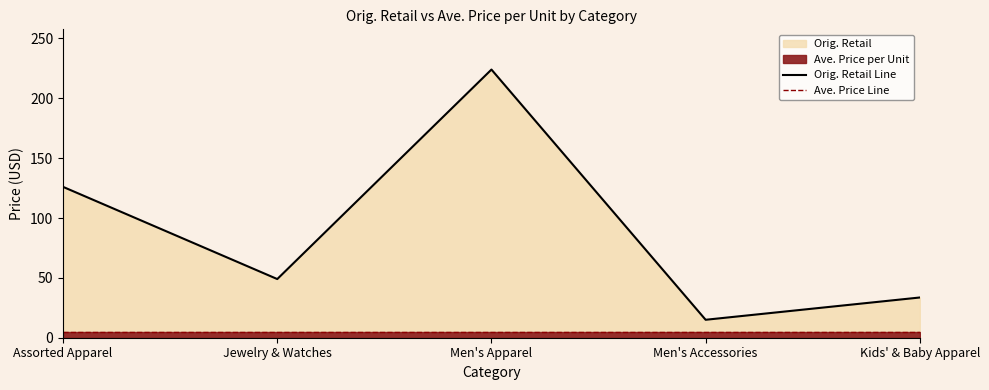

Where is the first local maximum for Orig. Retail Line?

Men's Apparel